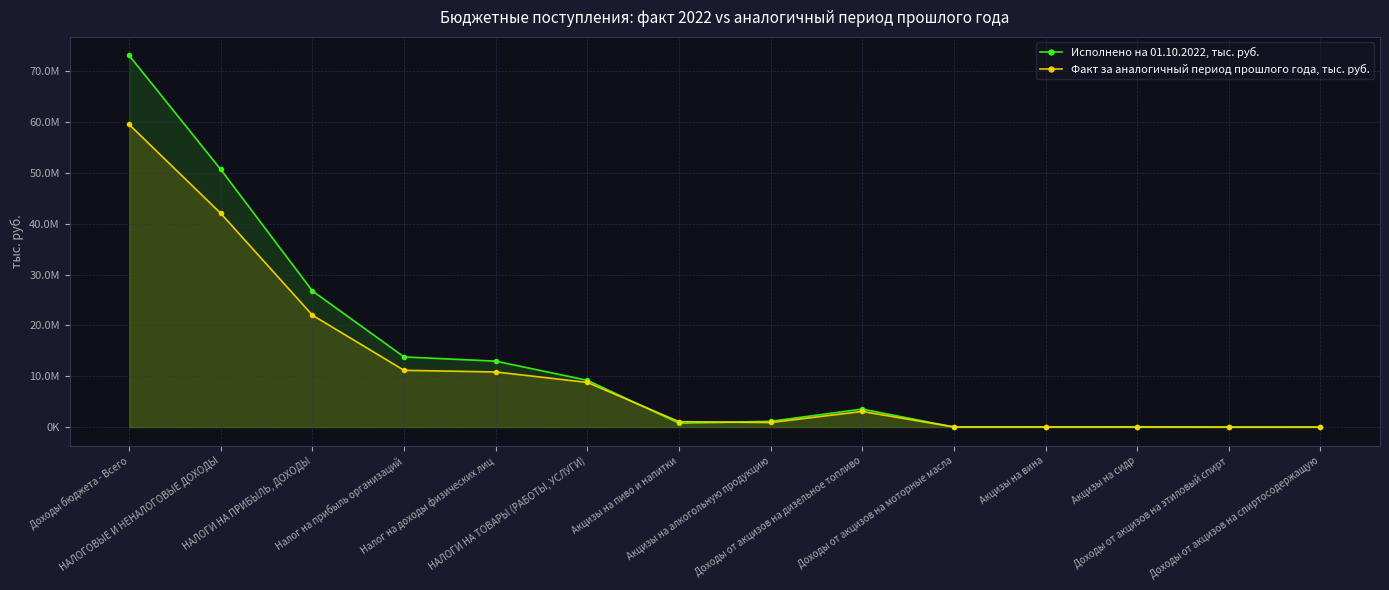

Which series changed the most between НАЛОГИ НА ПРИБЫЛЬ, ДОХОДЫ and Акцизы на пиво и напитки?

Исполнено на 01.10.2022, тыс. руб.